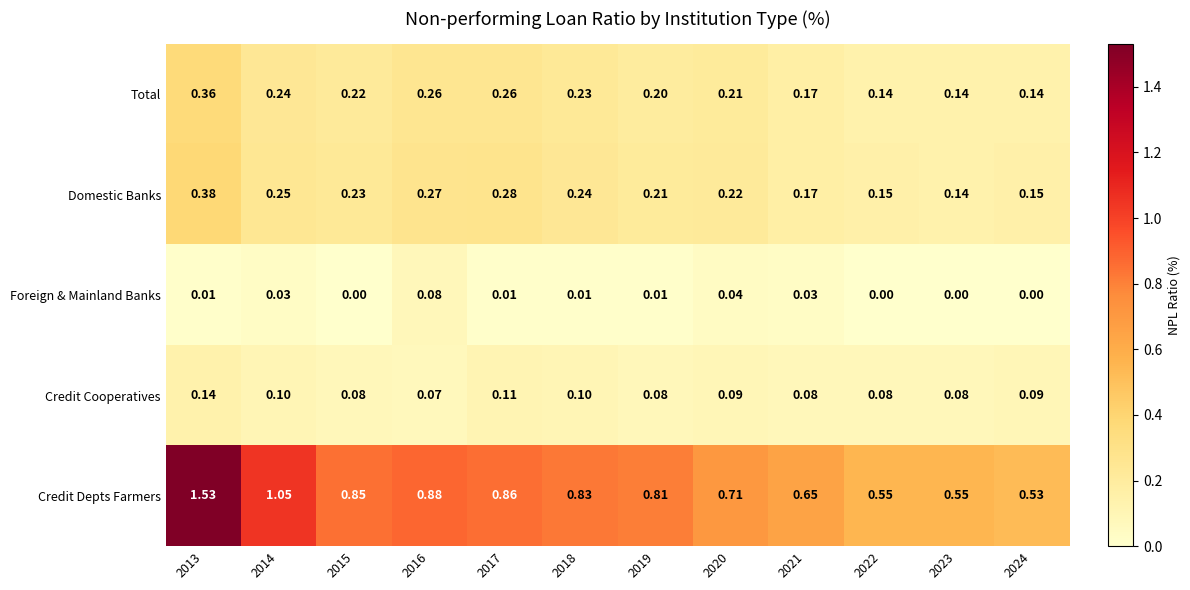

At how many categories does at least one series exceed 1?

2